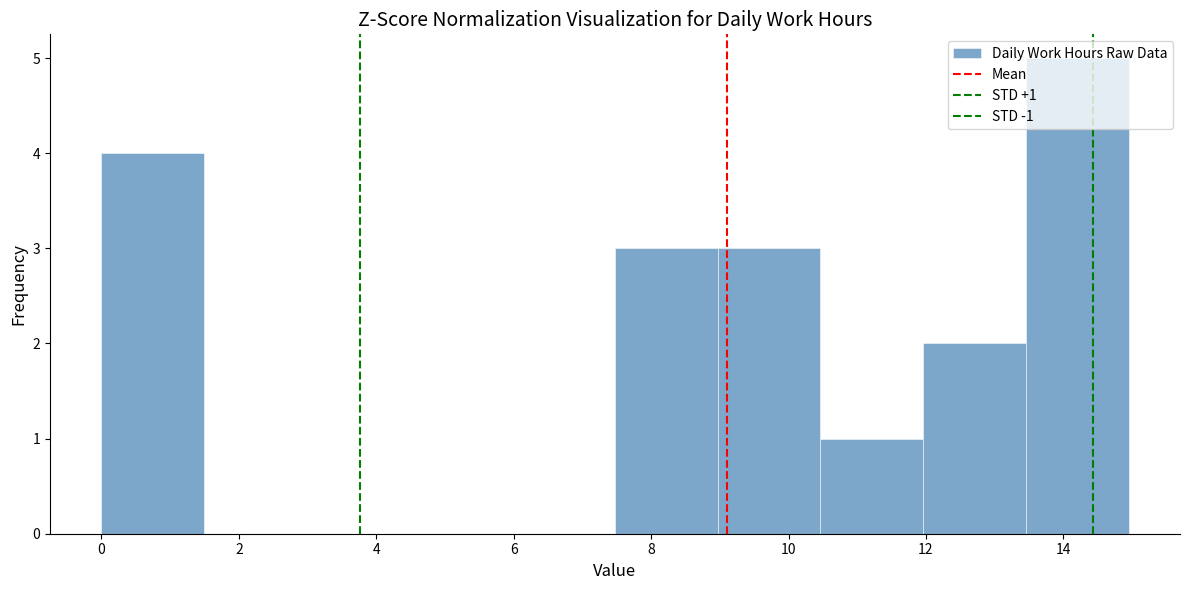

Over which range of the x-axis is the bar tallest?

13.4 to 15.0